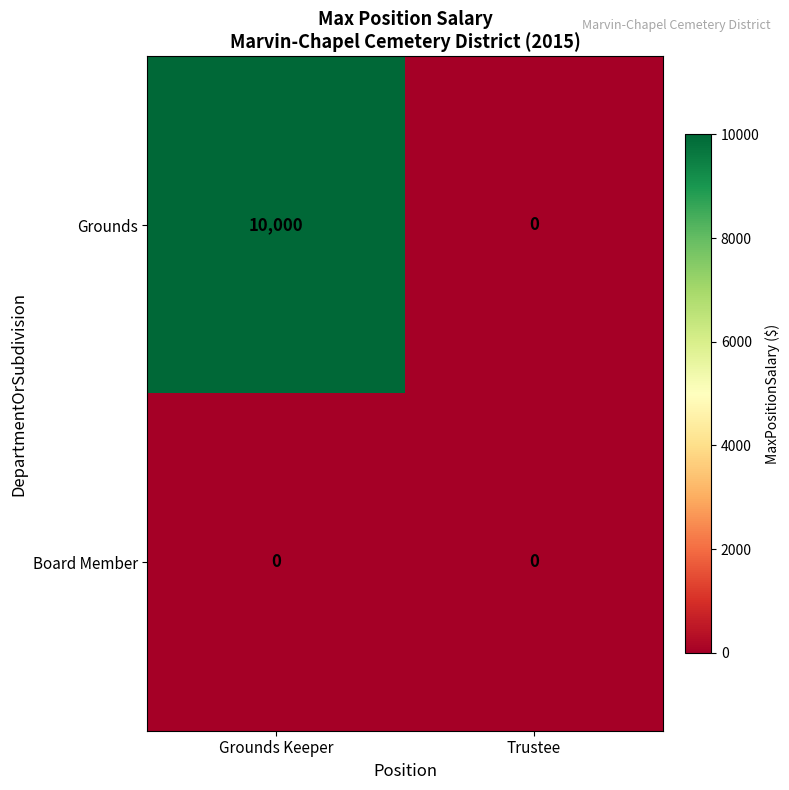

Count the number of data series in this chart.

2